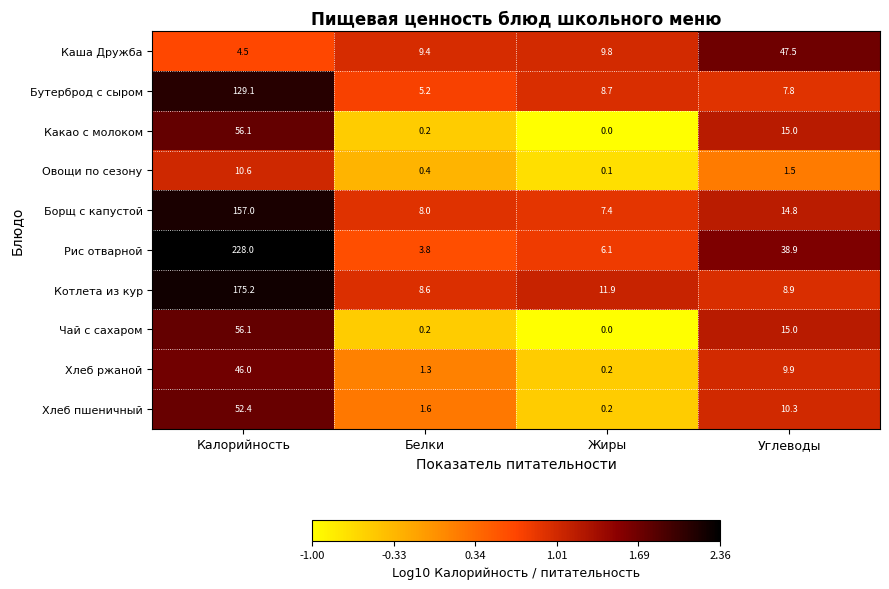

What is the sum of all Хлеб ржаной values?

57.4